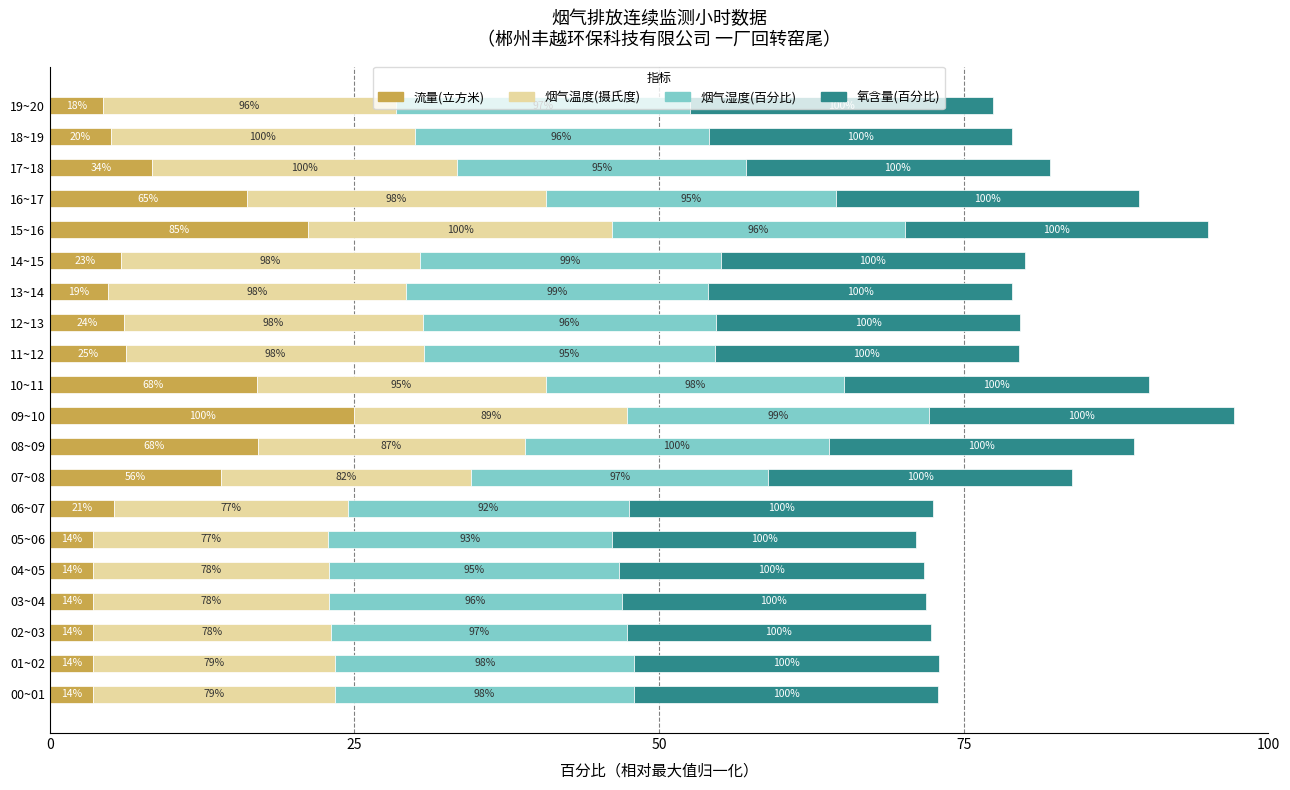

Which series has the largest range (max minus min)?

流量(立方米)